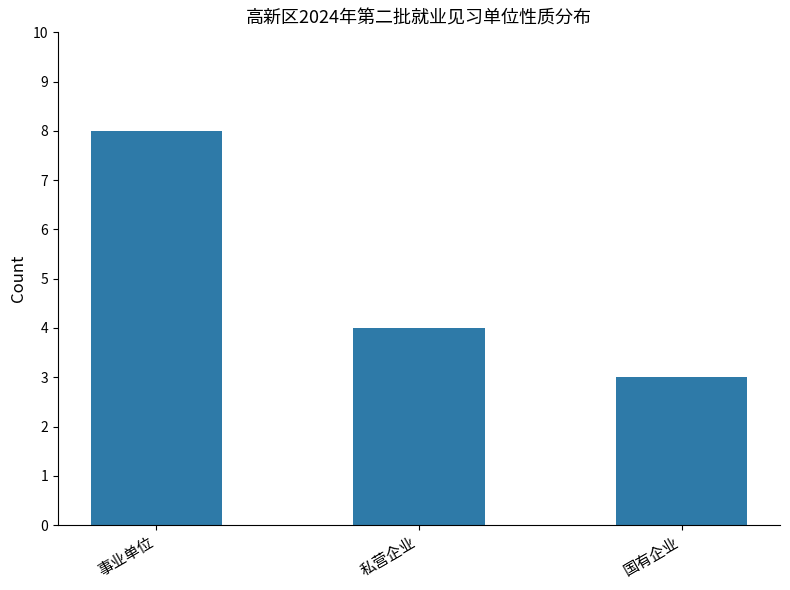

Which category has the lowest value across all series?

国有企业